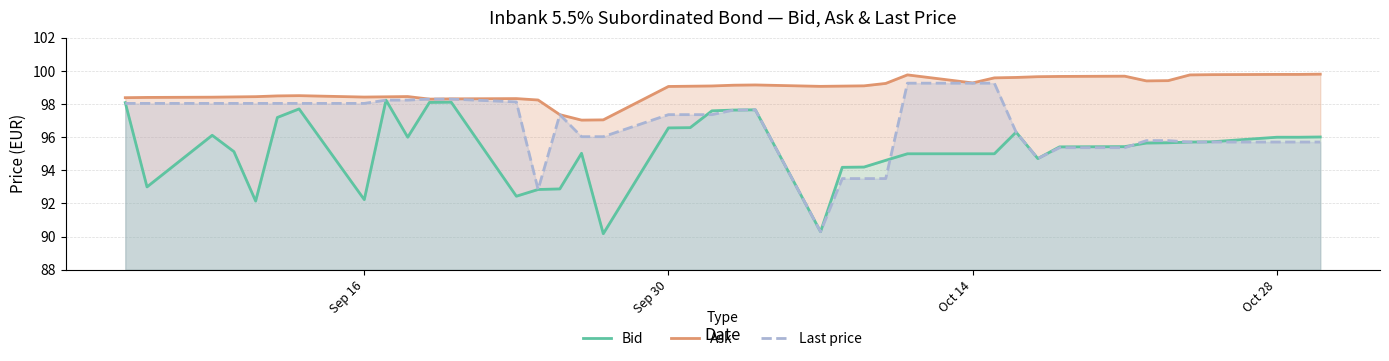

What is the value of the Bid point at the 32nd from the left?

95.4